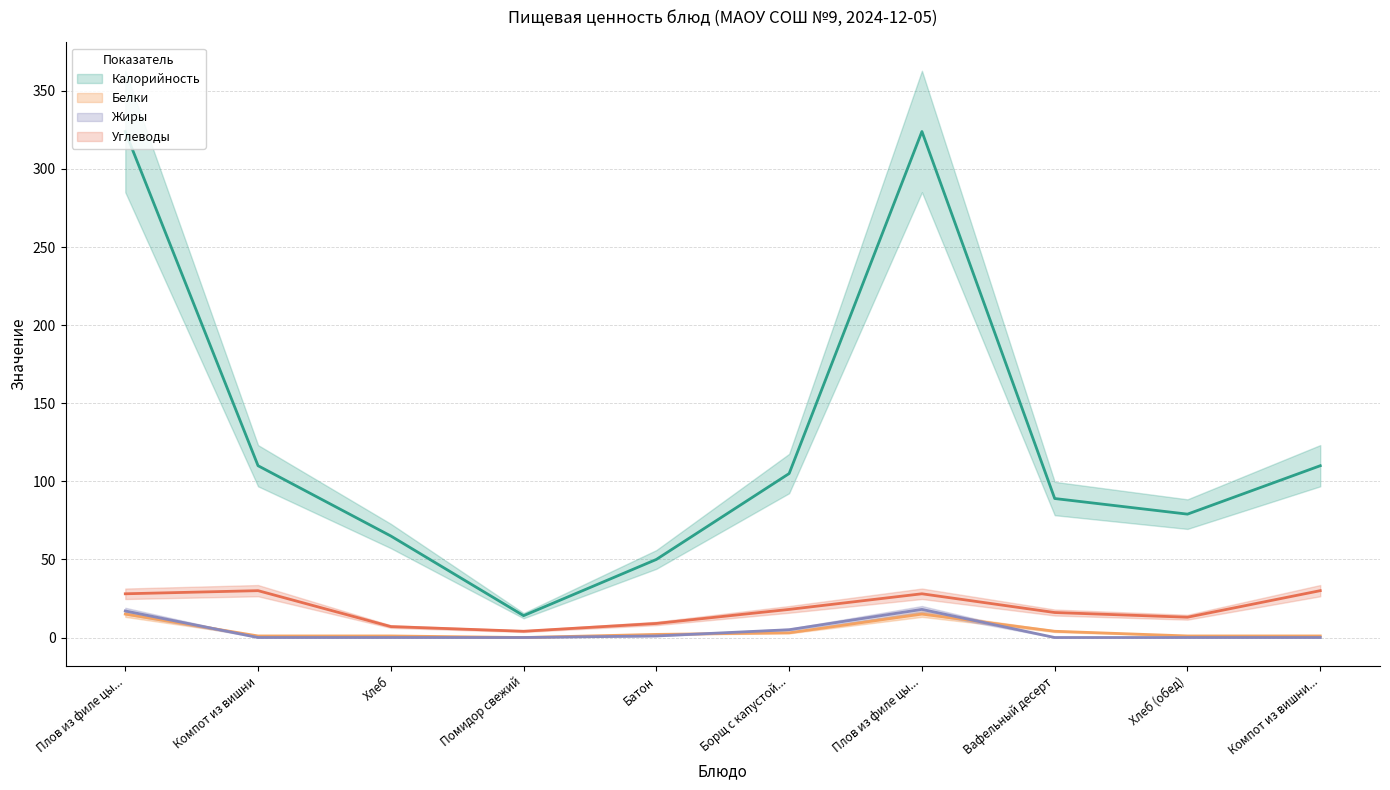

How many lines are shown in the chart?

4